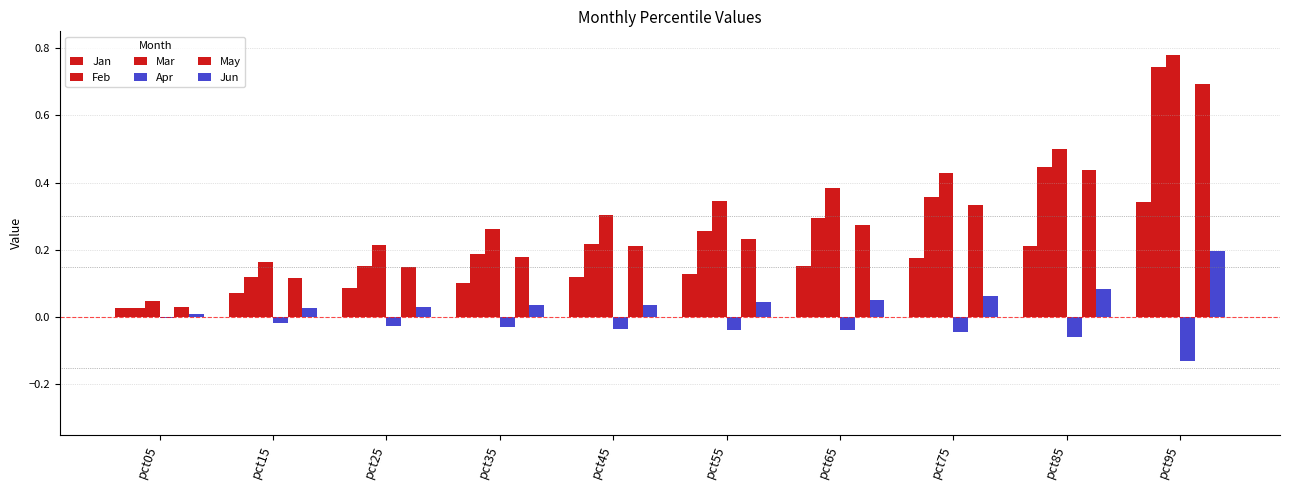

Which series has the largest total across all categories?

Mar